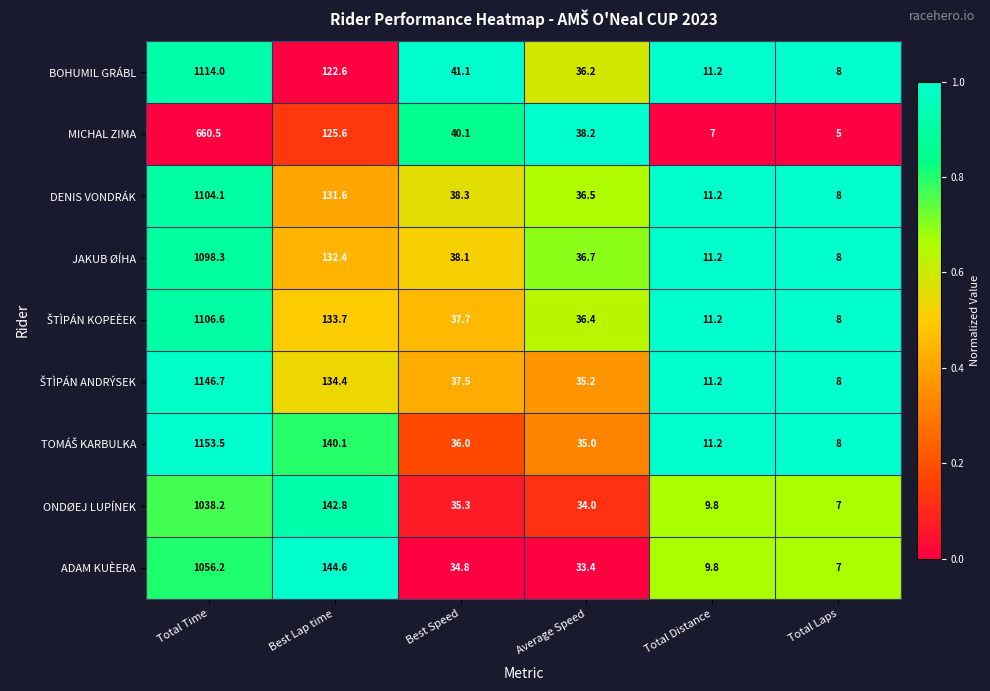

Count the number of categories in the chart.

6